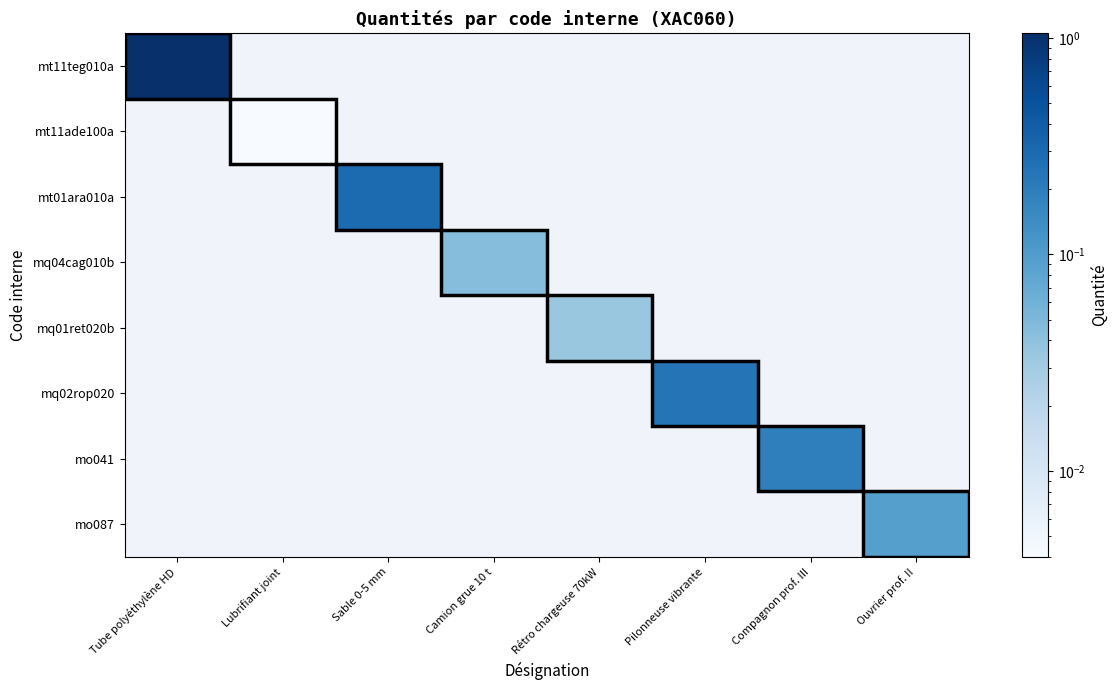

At Pilonneuse vibrante, list the series in order from smallest to largest.

mt11teg010a, mt11ade100a, mt01ara010a, mq04cag010b, mq01ret020b, mo041, mo087, mq02rop020